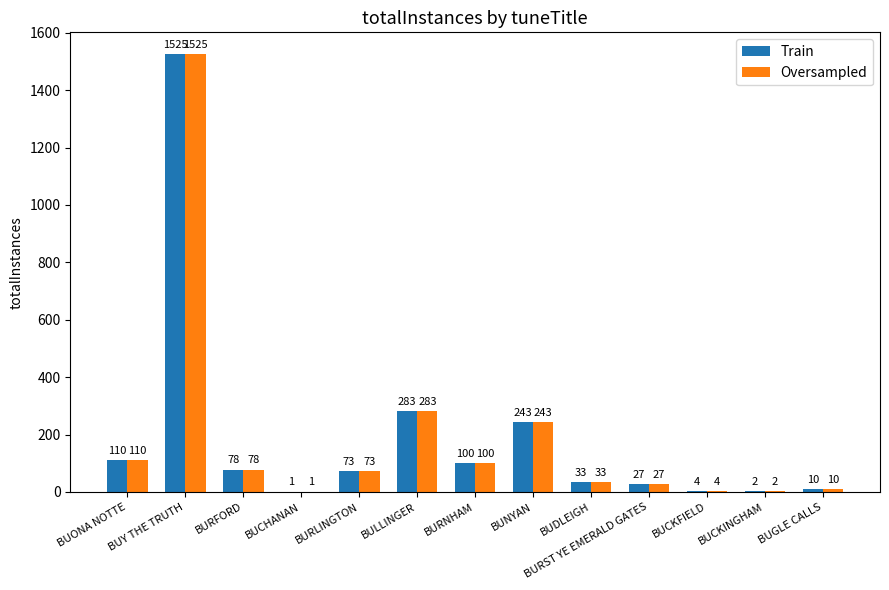

The Oversampled series shows 243 at BUNYAN. True or false?

True